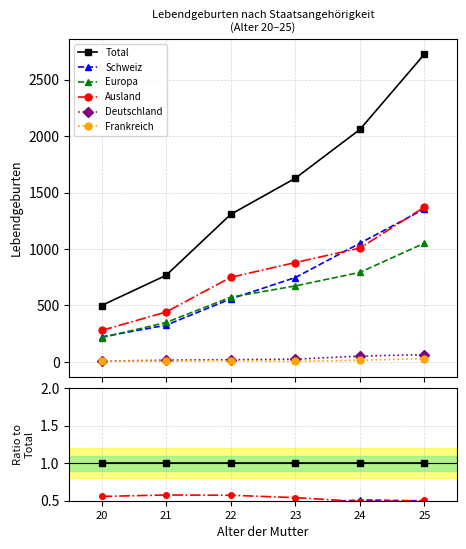

At how many categories does at least one series exceed 0?

6